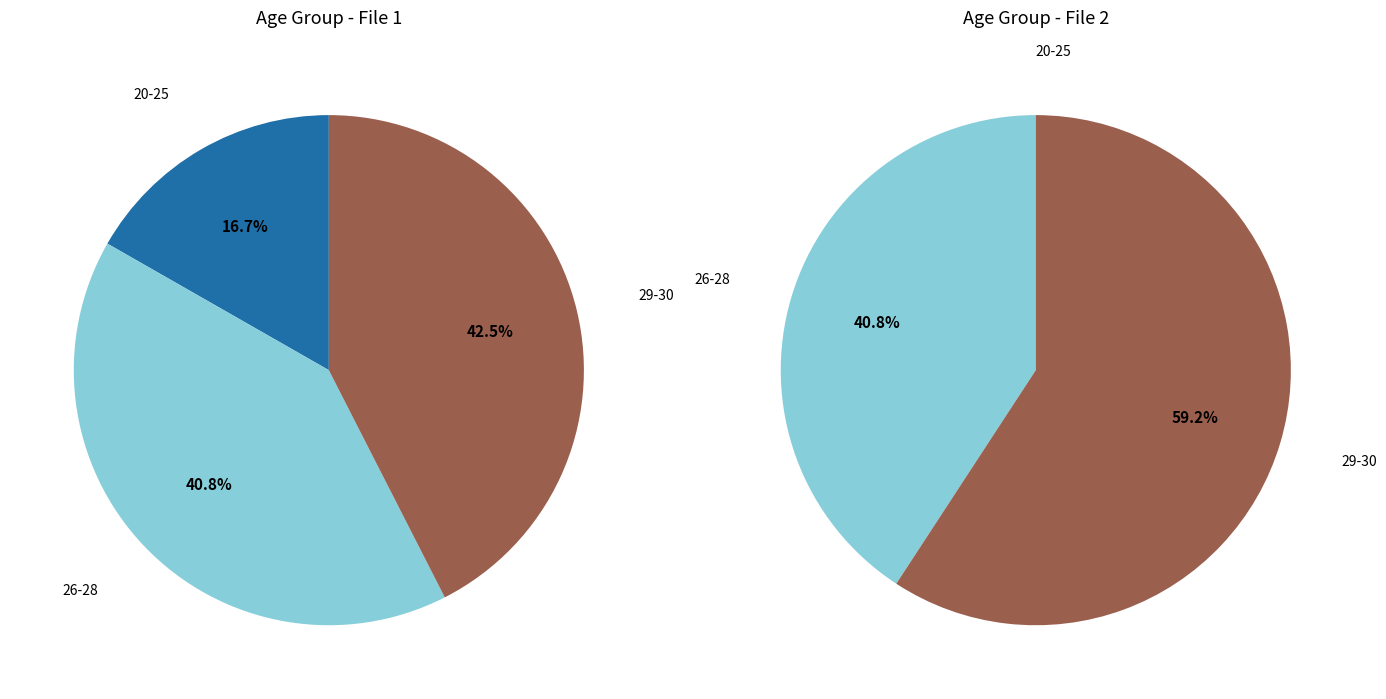

Is 30 the majority of the pie?

No